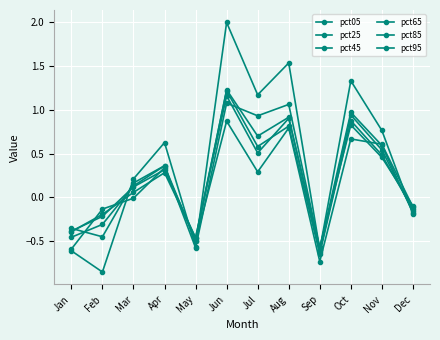

Does the chart have visible grid lines?

Yes